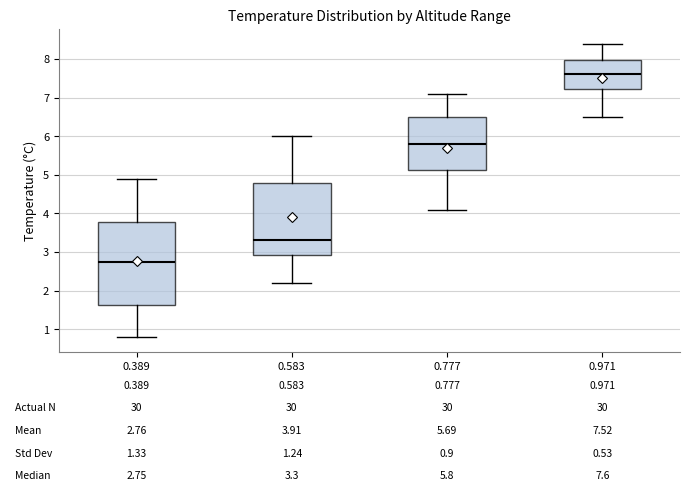

Which box's median line is the lowest?

0.389